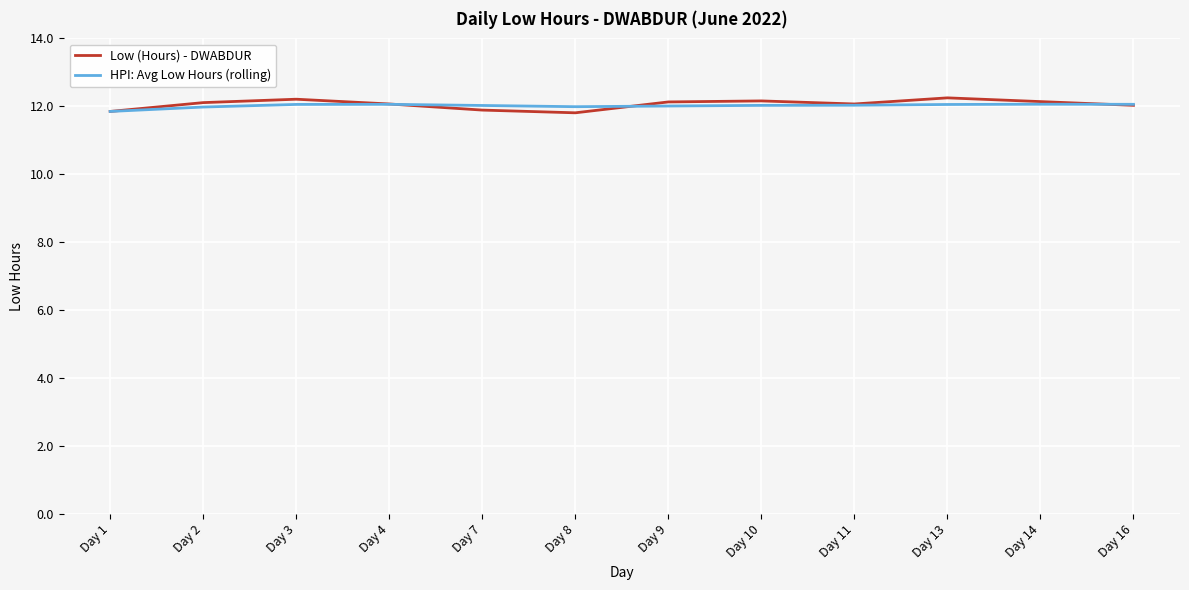

What are all the series names shown in the legend?

Low (Hours) - DWABDUR, HPI: Avg Low Hours (rolling)